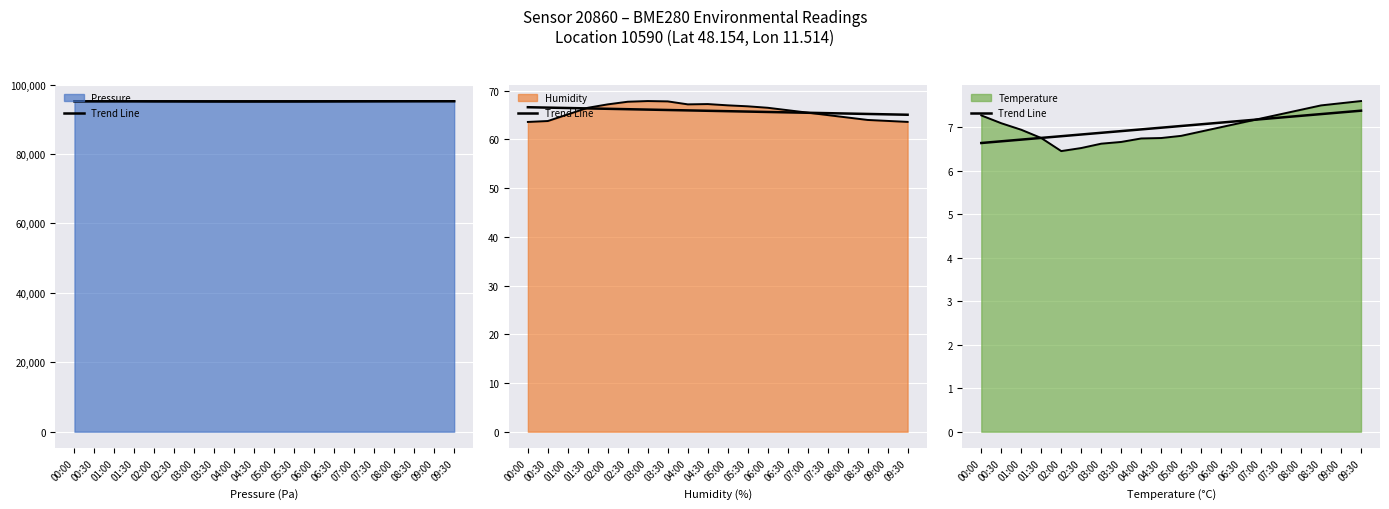

What is the label of the 15th point from the left?

07:00